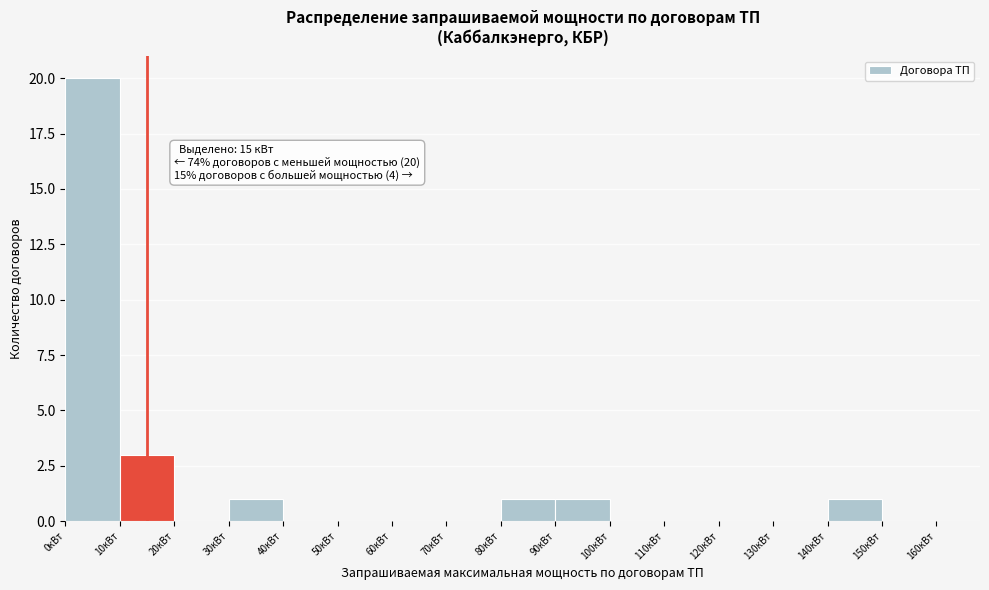

Over which range of the x-axis is the bar tallest?

0 to 10